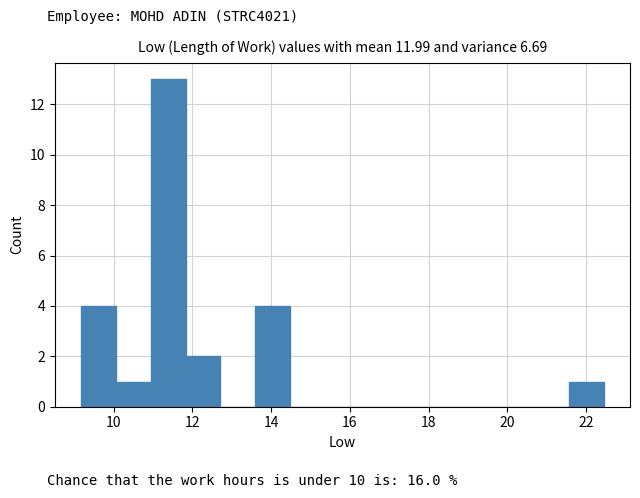

Reading left to right, list every bar in this chart as the range it spans on the x-axis followed by its height. Neither the bar edges nor the heights are printed on the chart, so give them approximately, as read against the axes.

9.2 to 10.0: 4
10.0 to 11.0: 1
11.0 to 11.8: 13
11.8 to 12.8: 2
12.8 to 13.6: 0
13.6 to 14.4: 4
14.4 to 15.4: 0
15.4 to 16.2: 0
16.2 to 17.2: 0
17.2 to 18.0: 0
18.0 to 19.0: 0
19.0 to 19.8: 0
19.8 to 20.6: 0
20.6 to 21.6: 0
21.6 to 22.4: 1